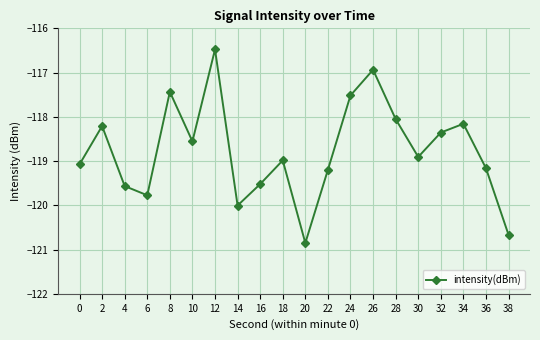

Which label corresponds to the largest value in the chart?

12